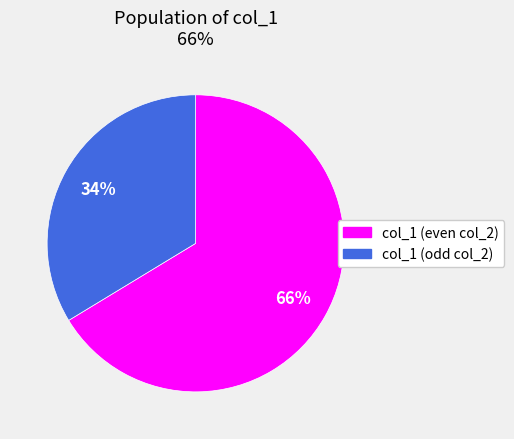

The col_1 (even col_2) slice represents 54% of the pie. True or false?

False